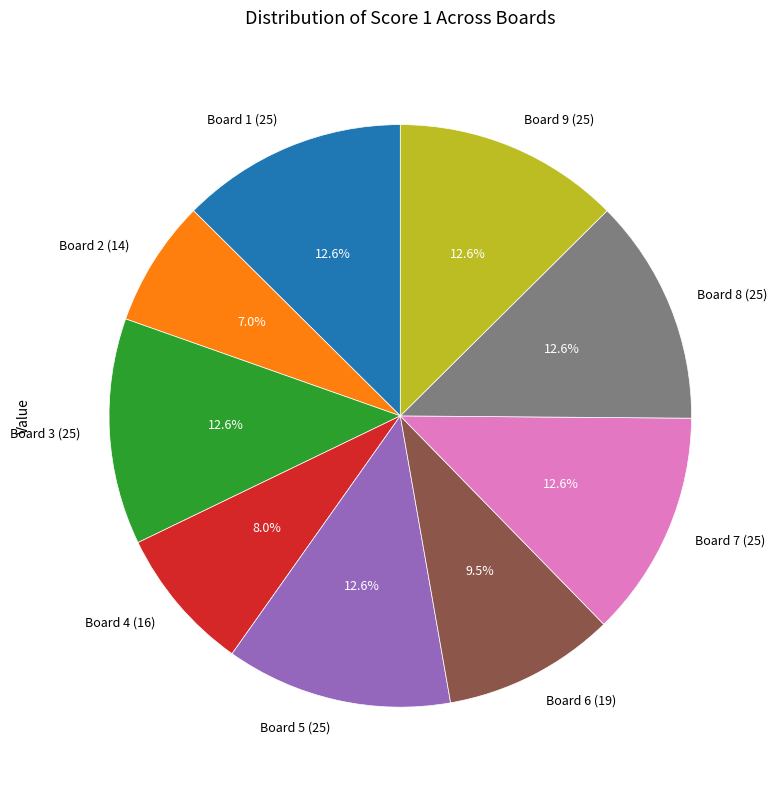

Which slice is the smallest?

Board 2 (14)